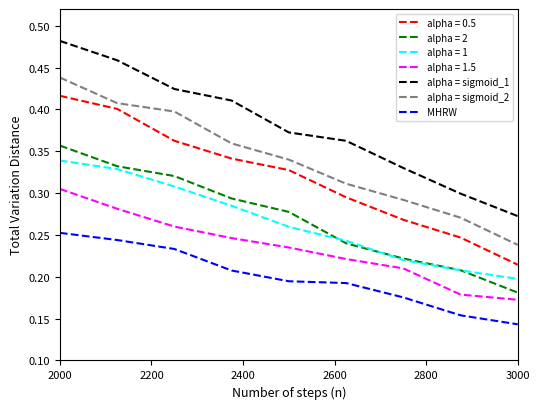

What are all the series names shown in the legend?

alpha = 0.5, alpha = 2, alpha = 1, alpha = 1.5, alpha = sigmoid_1, alpha = sigmoid_2, MHRW